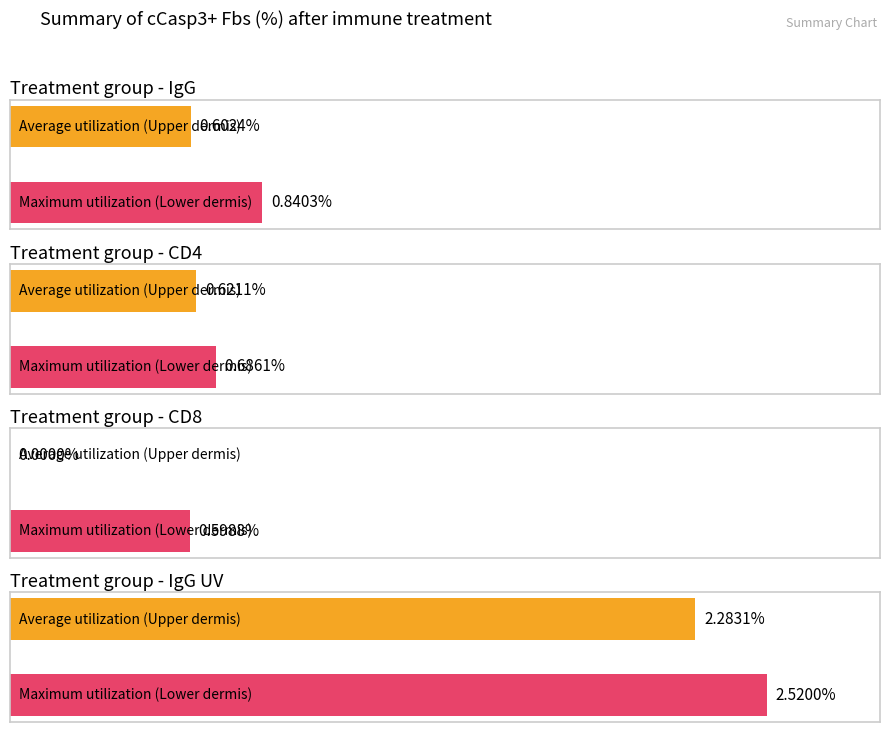

True or false: CD4 has a value of 0.3 at Lower dermis CD4.

False